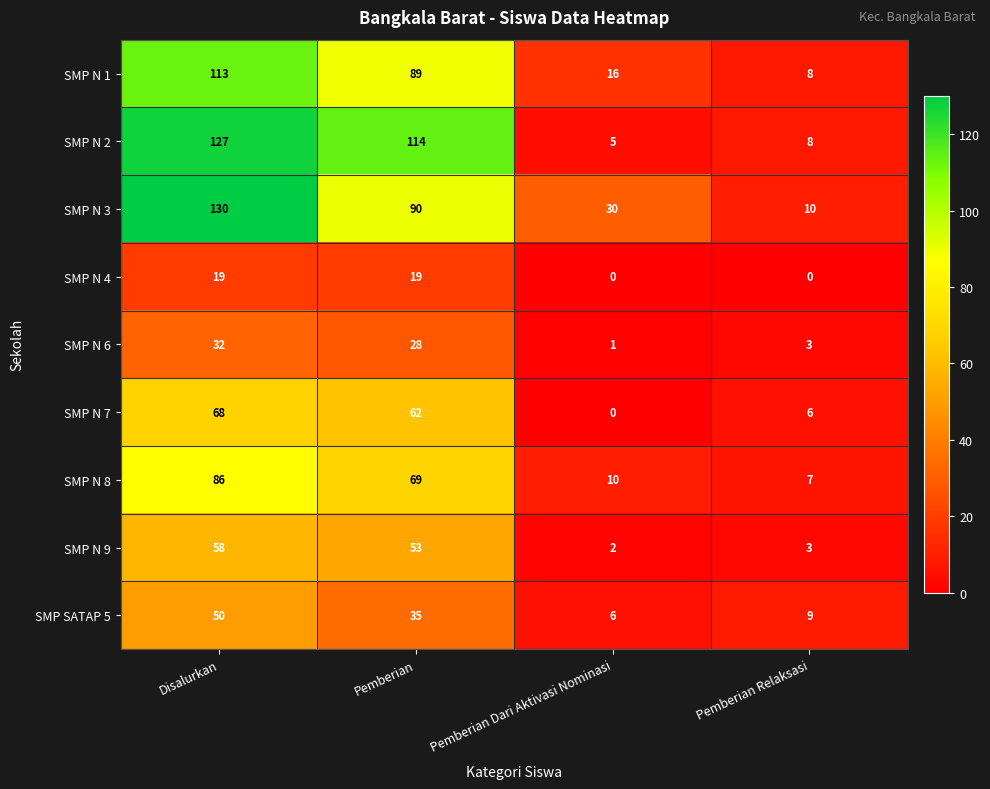

What is the average value of the SMP N 7 series?

34